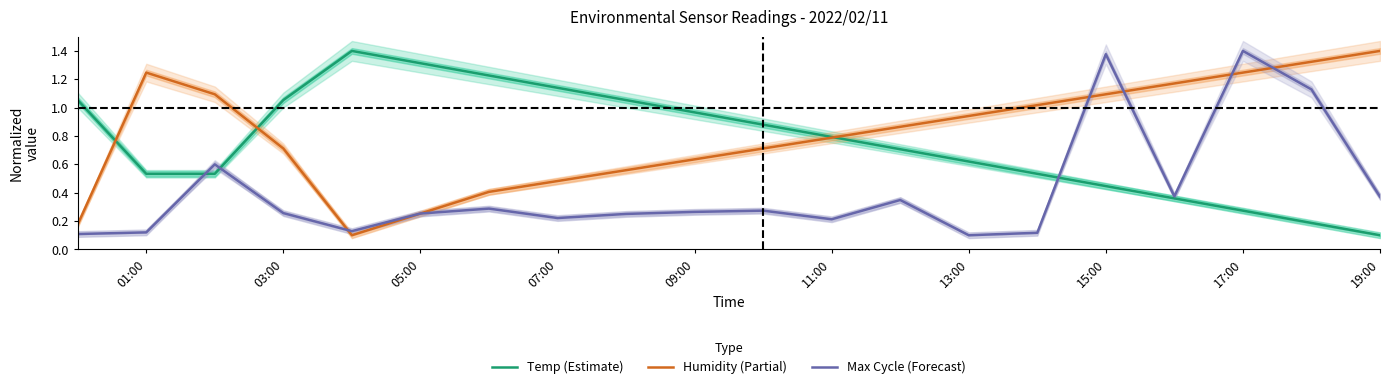

True or false: Max Cycle (Forecast) has a value of 0.1 at 09:00.

False